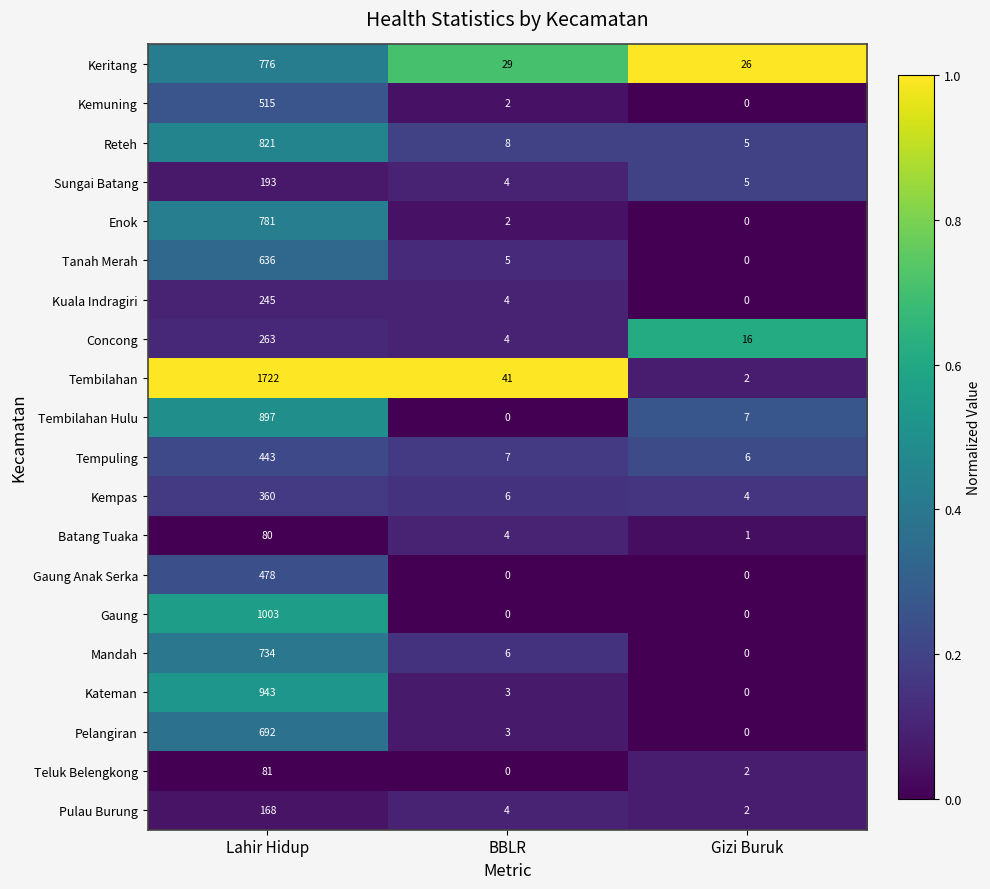

Which category has the highest value across all series?

Lahir Hidup